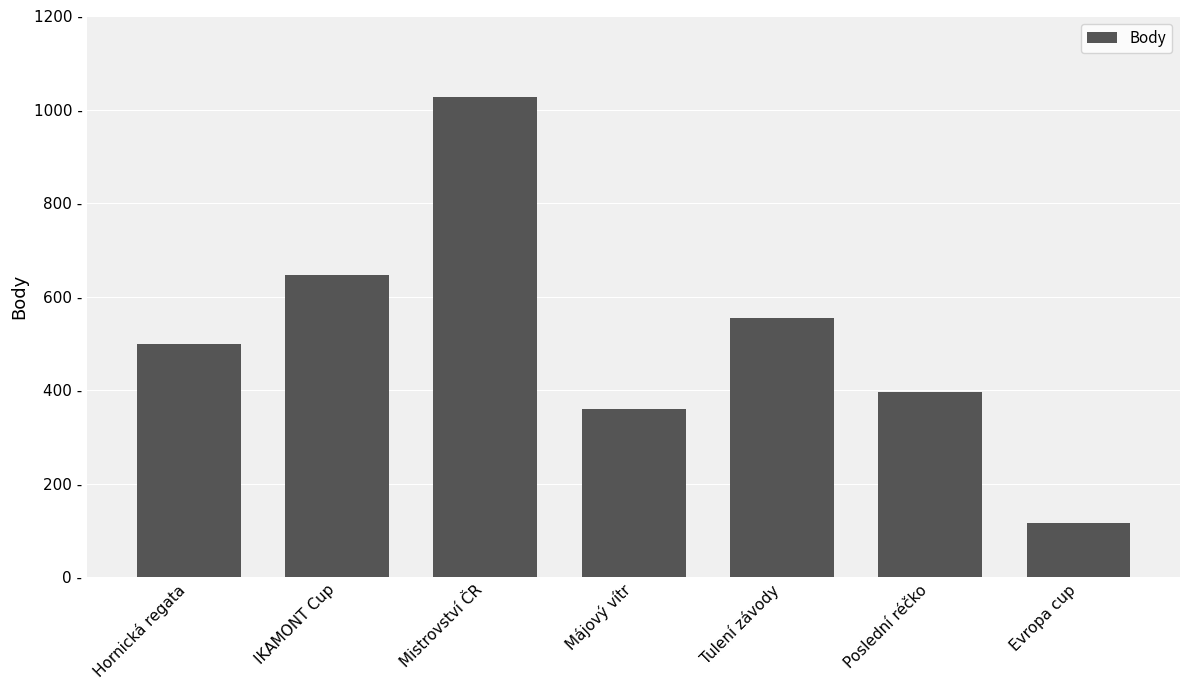

Rank the categories by value from lowest to highest.

Evropa cup, Májový vítr, Poslední réčko, Hornická regata, Tulení závody, IKAMONT Cup, Mistrovství ČR